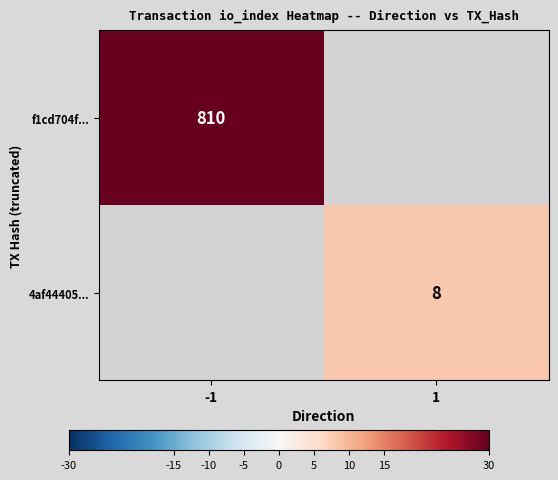

The f1cd704f... series shows 220 at -1. True or false?

False